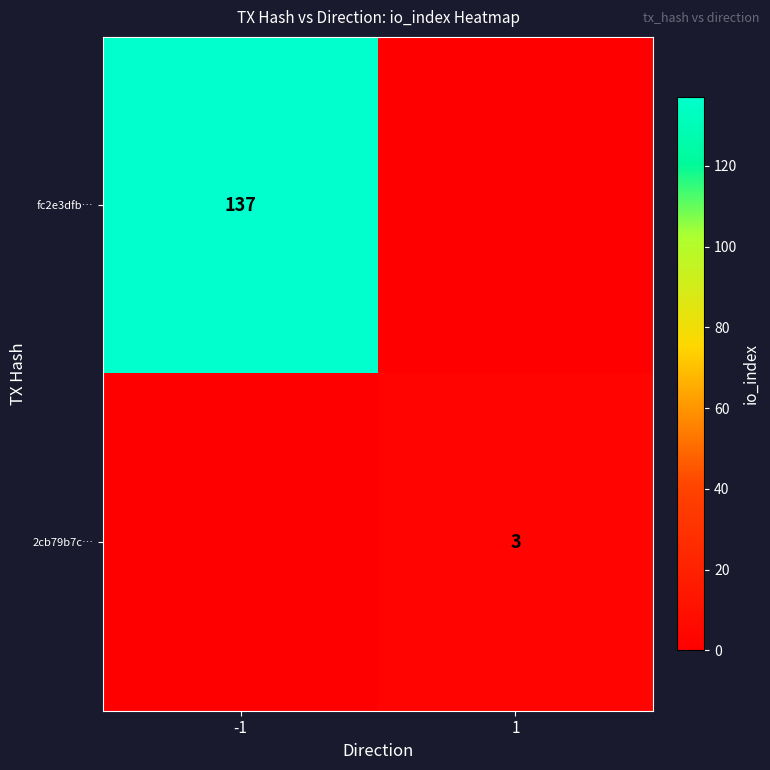

Is it true that 2cb79b7c… equals 3 at 1?

True